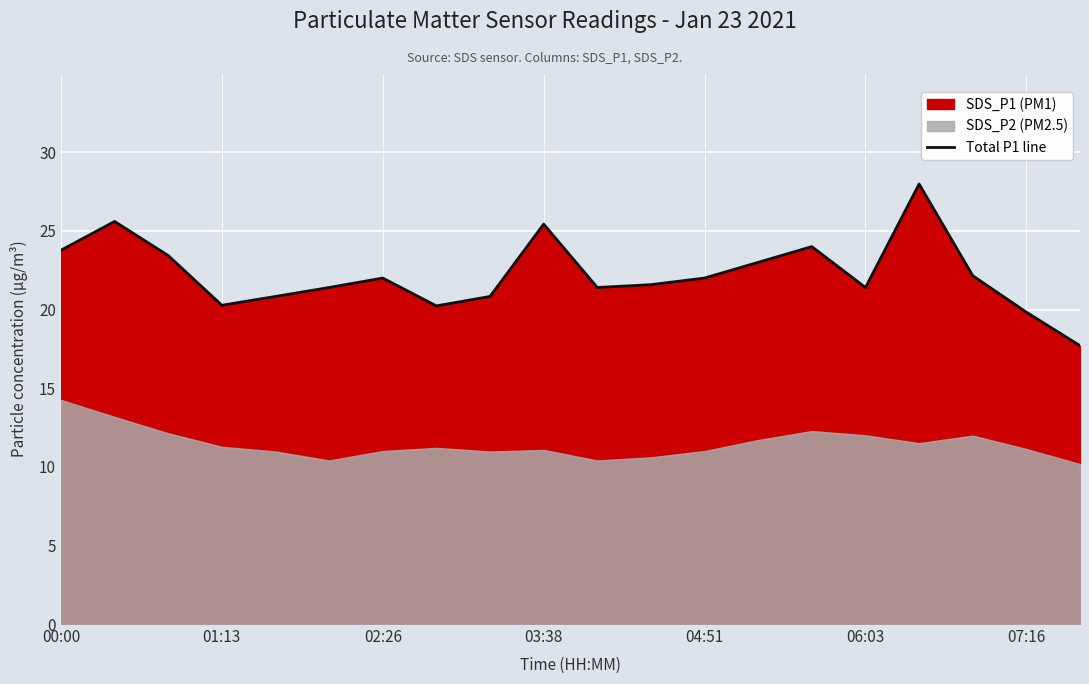

What is the difference between the second highest and second lowest values?

5.8